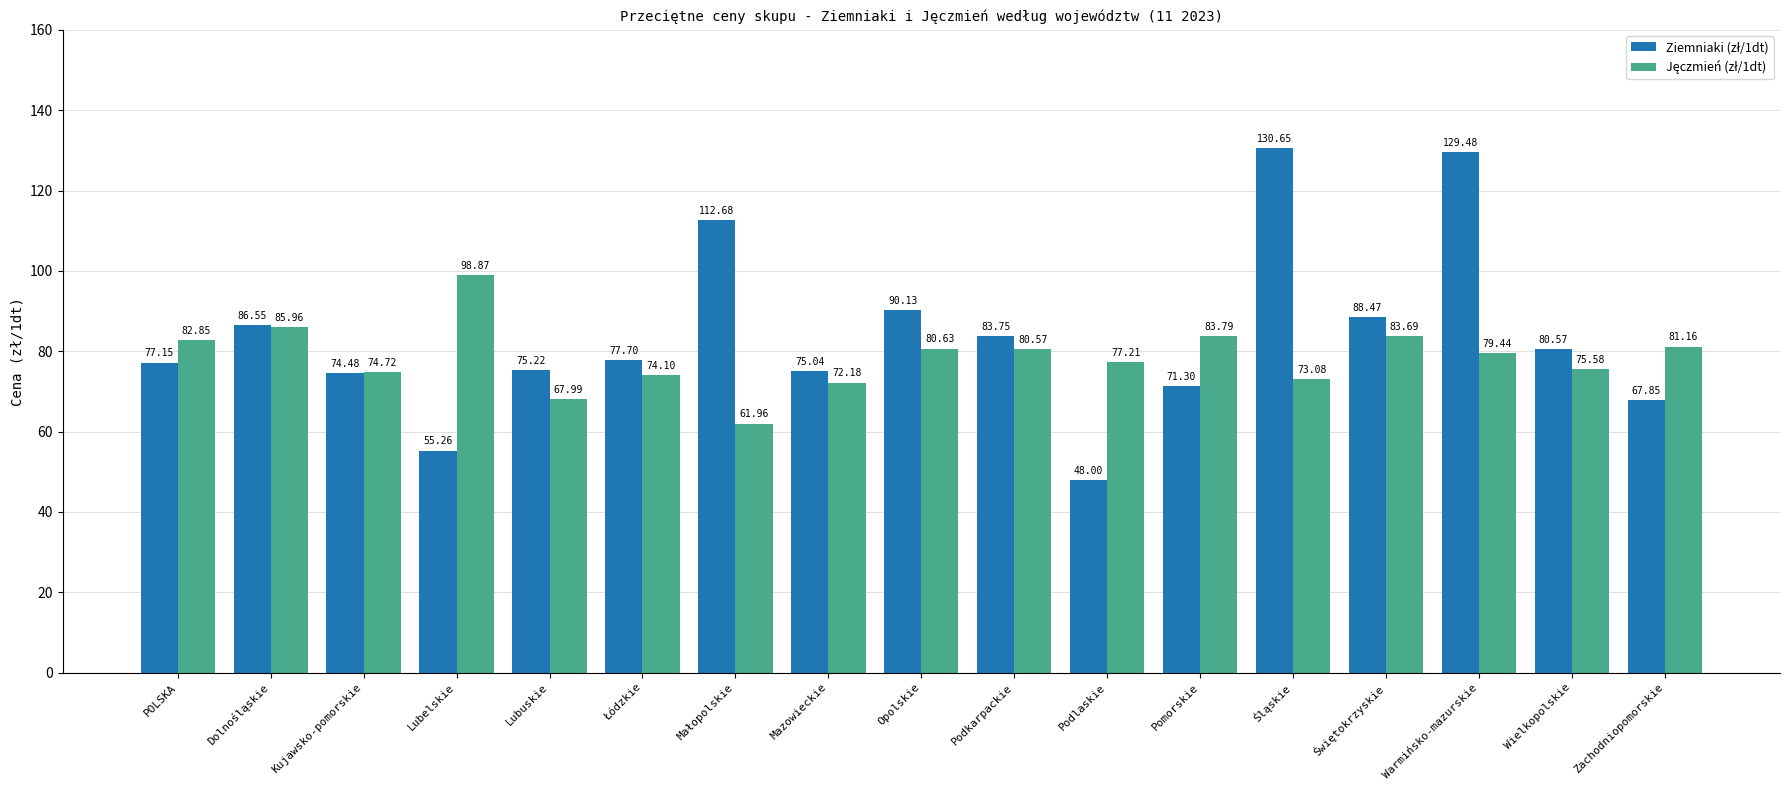

At which category is the sum across all series the highest?

Warmińsko-mazurskie